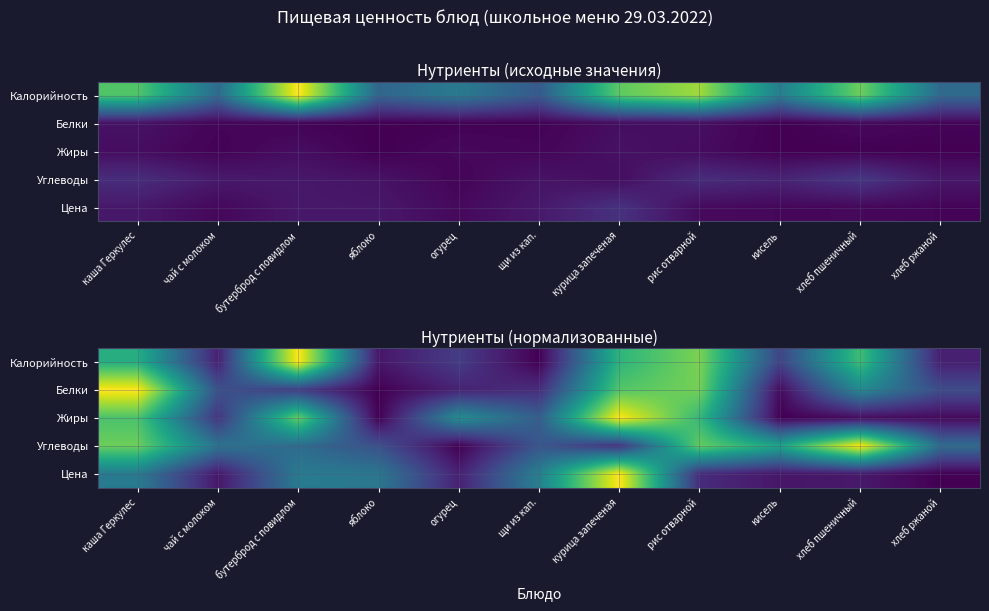

True or false: Цена has a value of 0.4 at щи из кап..

True